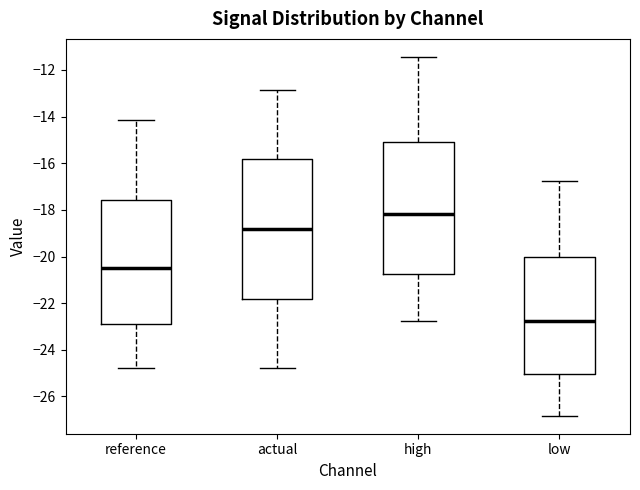

Which box is the tallest, from its lower edge to its upper edge?

actual